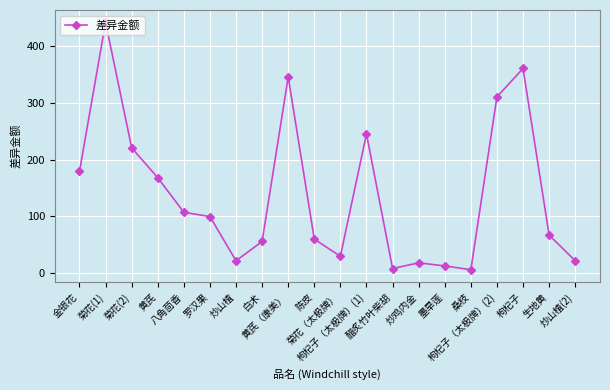

How many interior local valleys (lower than both neighbors) does the data have?

4